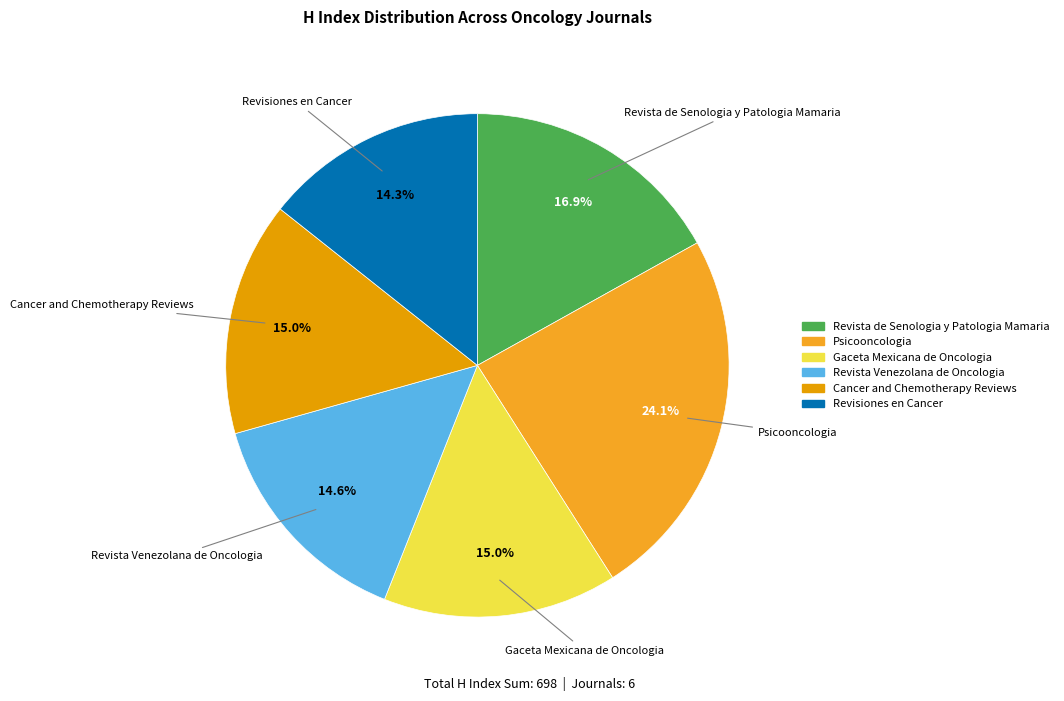

The Cancer and Chemotherapy Reviews slice represents 15% of the pie. True or false?

True